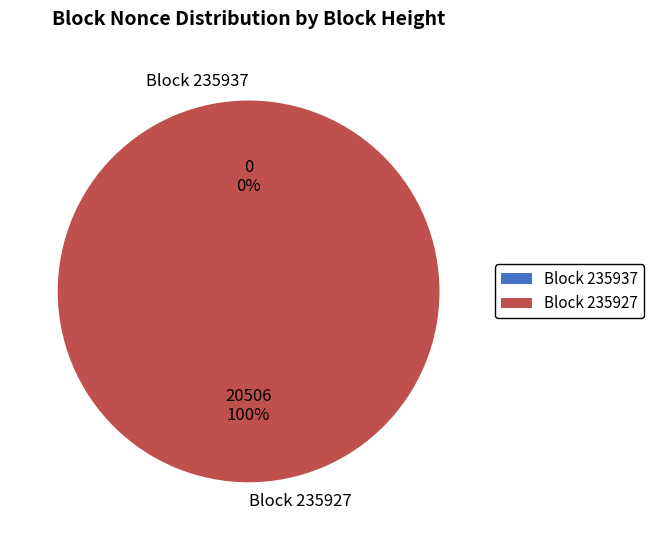

The 235937 slice represents 1% of the pie. True or false?

False